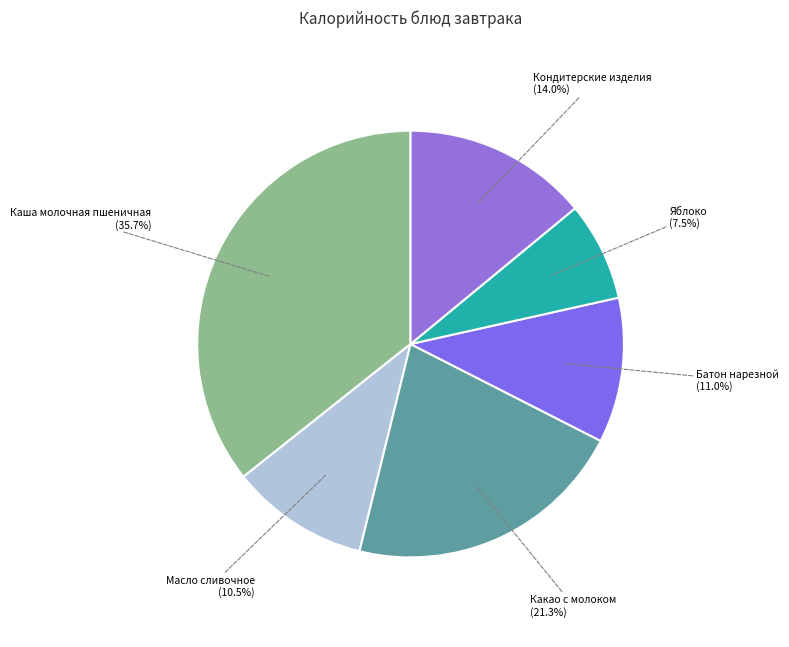

How many segments does this pie chart have?

6